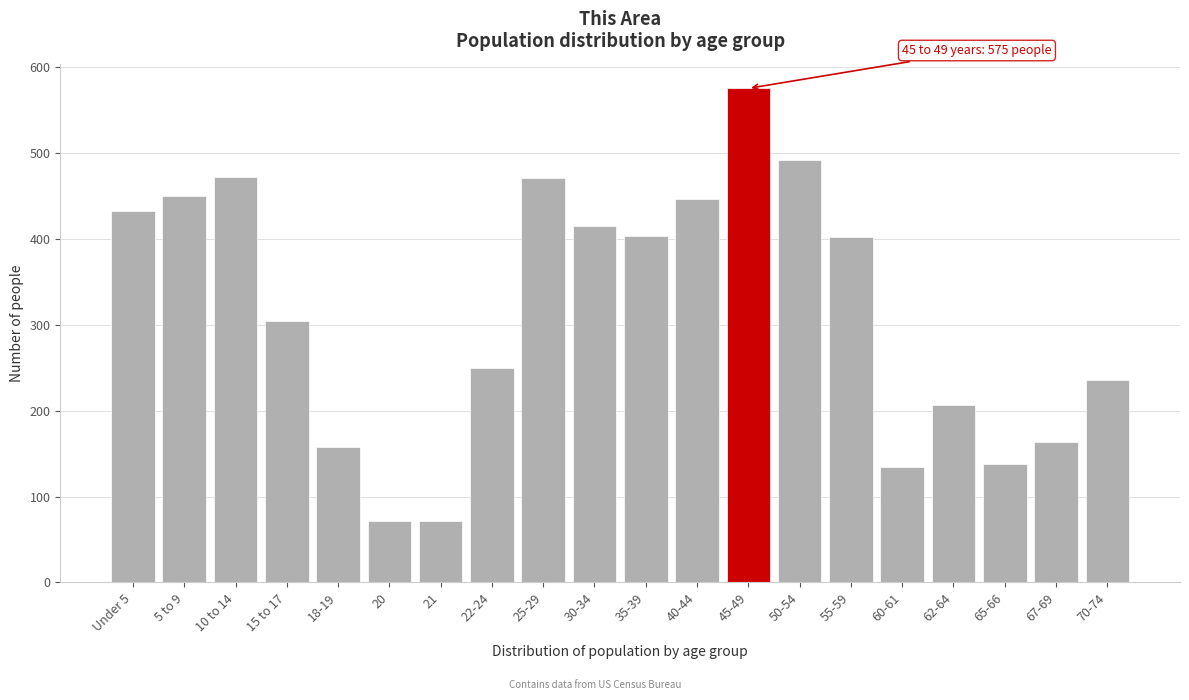

What is the label of the 16th bar from the left?

60-61